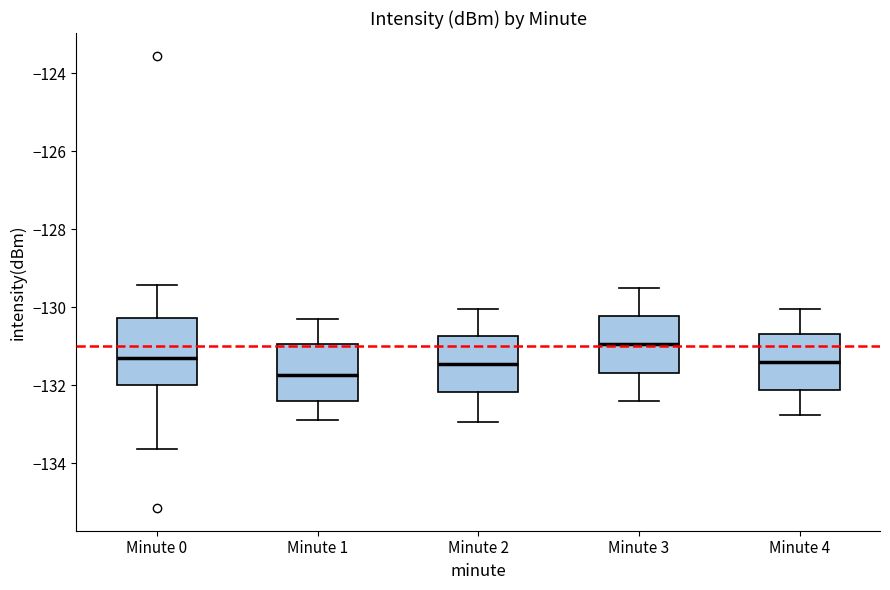

Which box's median line is the highest?

Minute 3